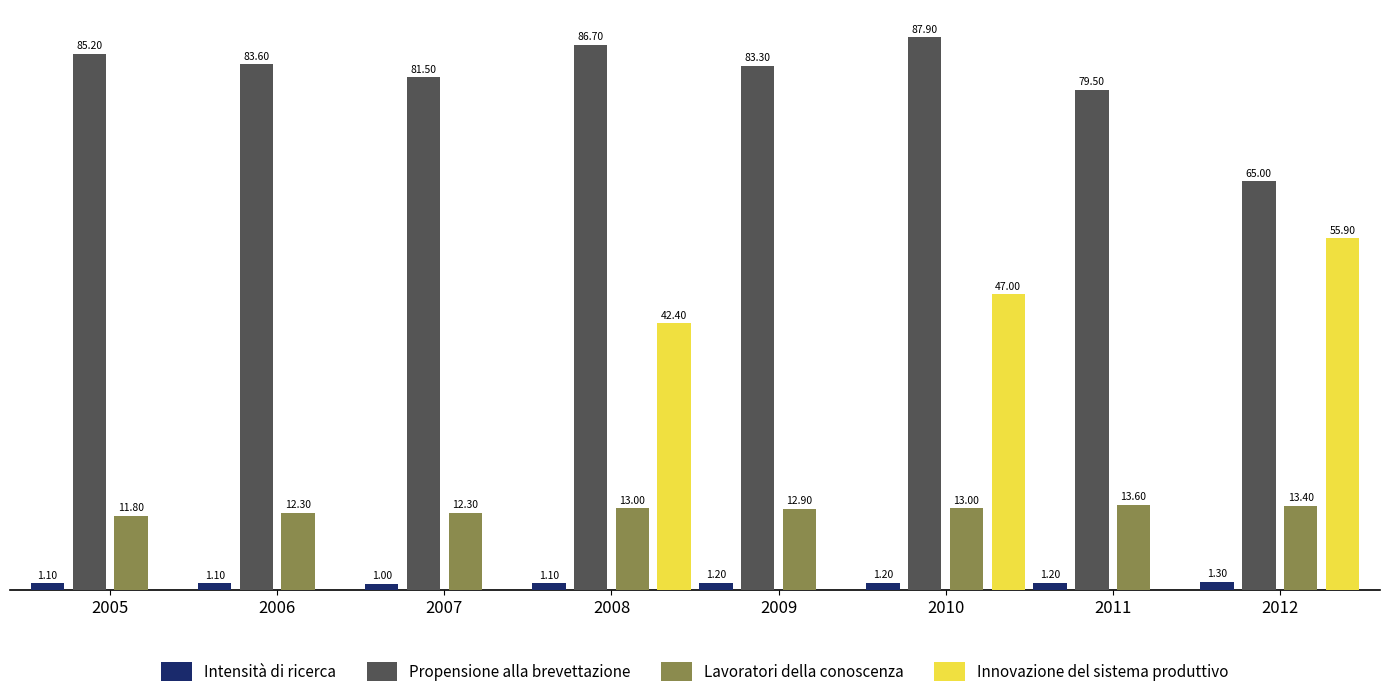

Which series changed the most between 2005 and 2007?

Propensione alla brevettazione